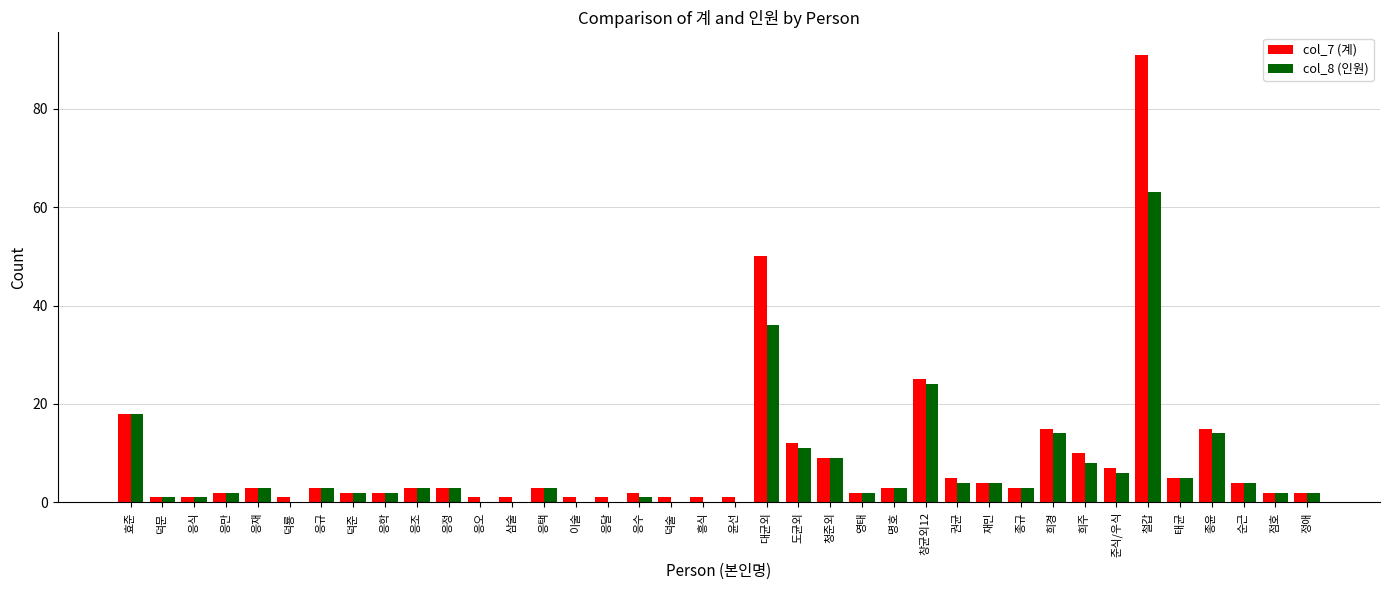

Reading left to right, transcribe all the data shown in this chart.

col_7 (계): 효준=18	덕문=1	응식=1	응만=2	응재=3	덕룡=1	응규=3	덕준=2	응학=2	응조=3	응정=3	응오=1	삼술=1	응택=3	이술=1	응달=1	응수=2	덕술=1	흥식=1	윤선=1	대균외=50	도균외=12	청준외=9	영태=2	명호=3	창균외12=25	권균=5	재민=4	종규=3	희경=15	희주=10	준식/우식=7	철갑=91	태균=5	종윤=15	순근=4	점호=2	정애=2
col_8 (인원): 효준=18	덕문=1	응식=1	응만=2	응재=3	덕룡=0	응규=3	덕준=2	응학=2	응조=3	응정=3	응오=0	삼술=0	응택=3	이술=0	응달=0	응수=1	덕술=0	흥식=0	윤선=0	대균외=36	도균외=11	청준외=9	영태=2	명호=3	창균외12=24	권균=4	재민=4	종규=3	희경=14	희주=8	준식/우식=6	철갑=63	태균=5	종윤=14	순근=4	점호=2	정애=2